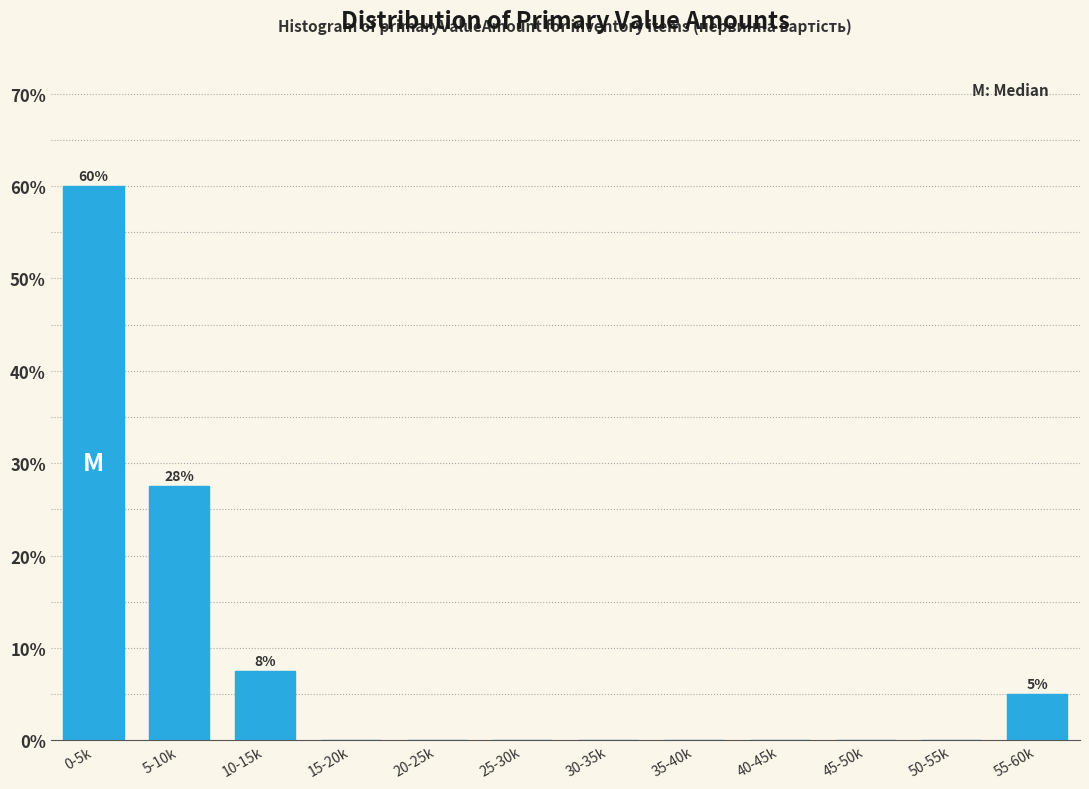

Reading left to right, transcribe all the data shown in this chart.

0-5k=60.0	5-10k=27.5	10-15k=7.5	15-20k=0.0	20-25k=0.0	25-30k=0.0	30-35k=0.0	35-40k=0.0	40-45k=0.0	45-50k=0.0	50-55k=0.0	55-60k=5.0